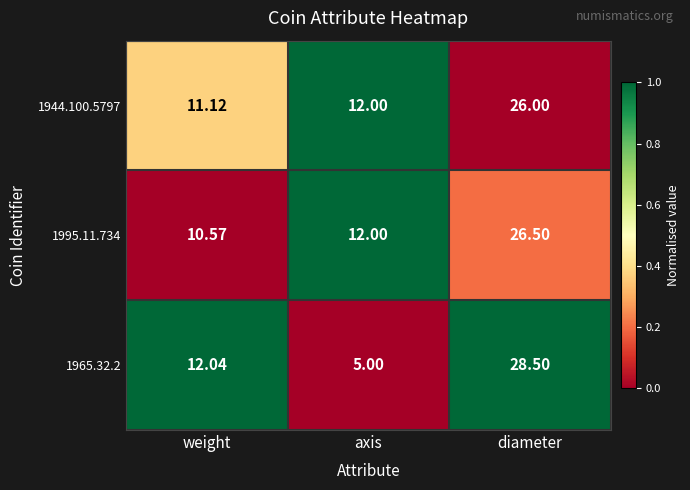

Is the value of 1965.32.2 at axis greater than the value of 1944.100.5797 at weight?

No